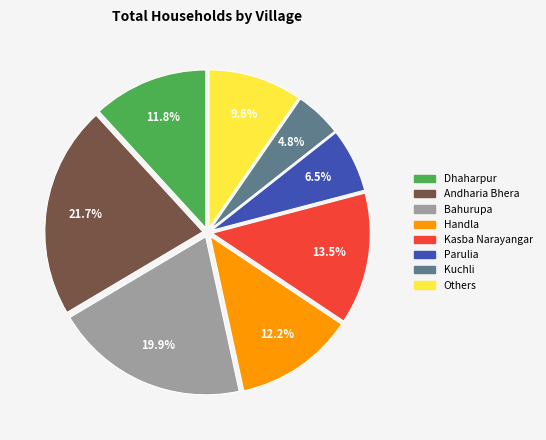

Is there any slice that represents more than half of the pie?

No